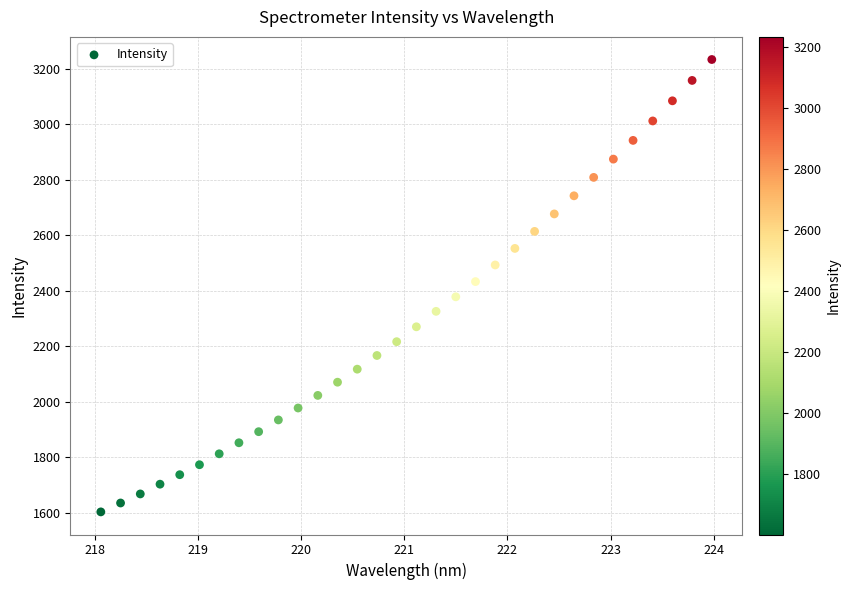

What is the range of X values (max minus min)?

5.9